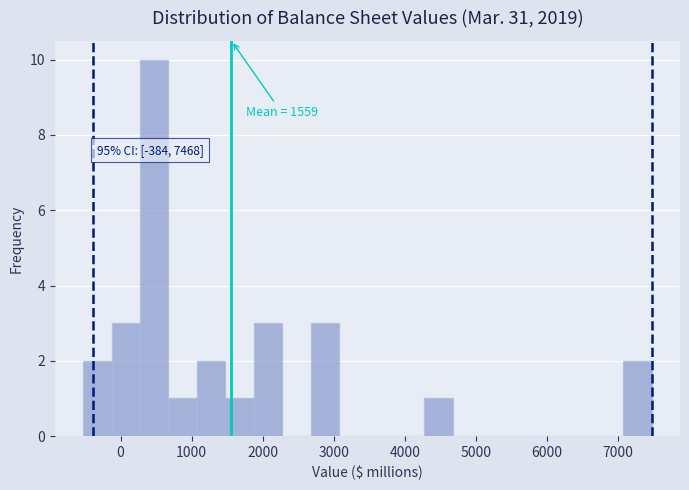

Read against the x-axis, roughly where is the centre of the tallest bar?

500